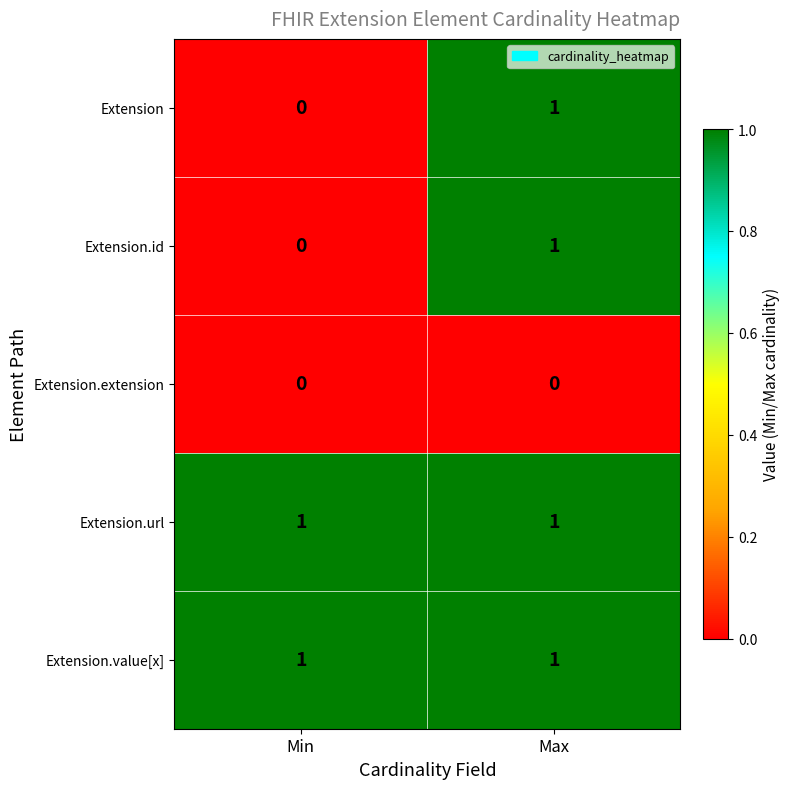

At which category is the sum across all series the highest?

Max